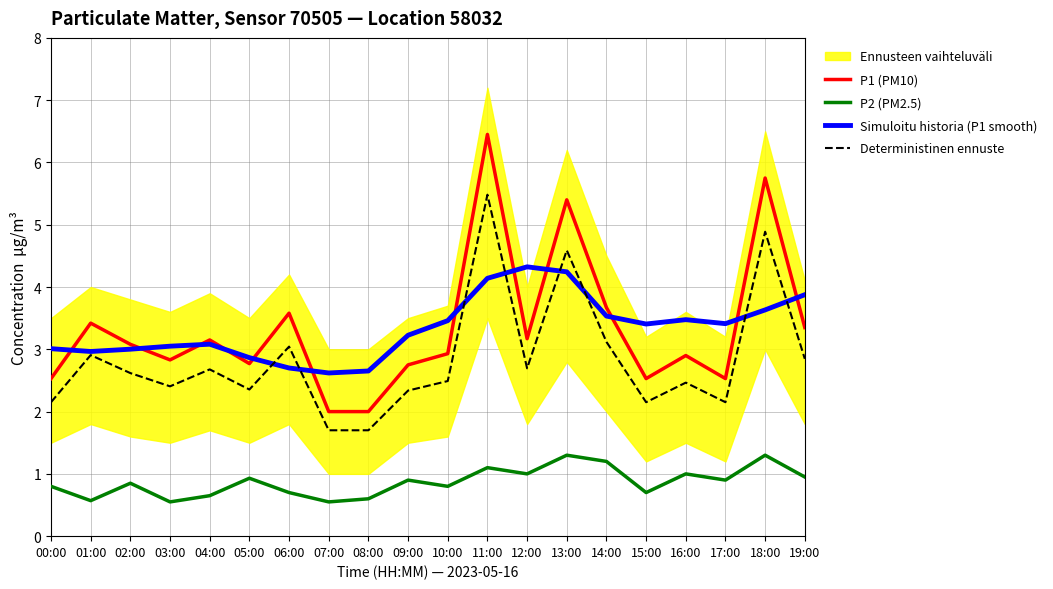

What is the highest value of the Simuloitu historia (P1 smooth) series?

4.3